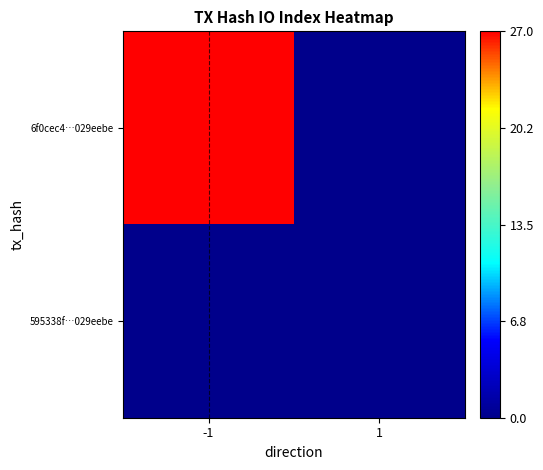

What is the total value across all series at -1?

1